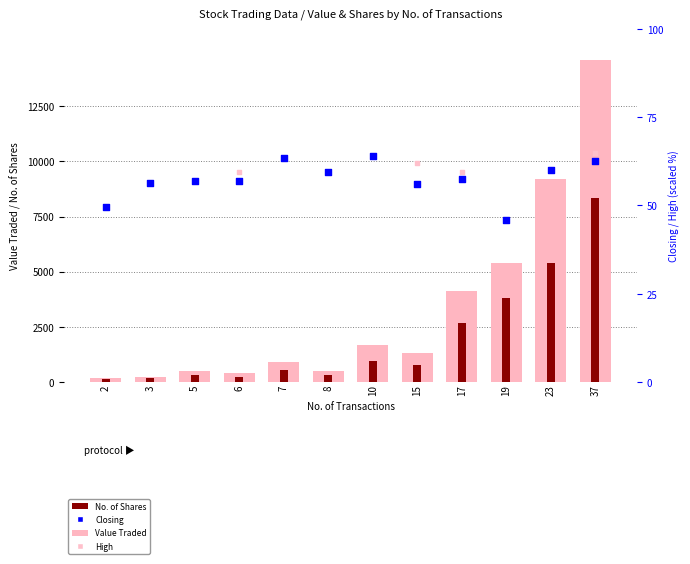

At which category is the sum across all series the highest?

37